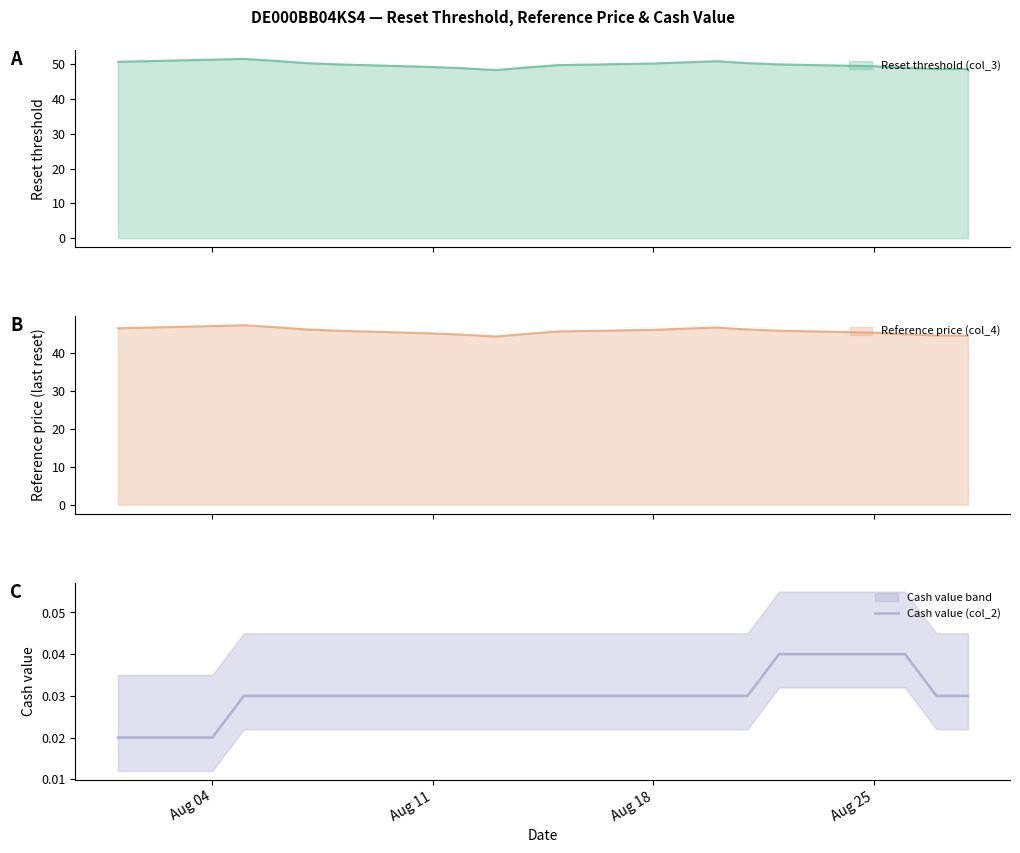

What is the sum of all values?

0.6